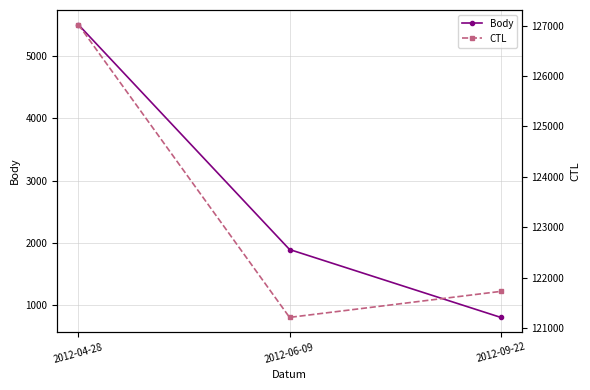

Reading left to right, extract all data points from this chart.

Body: 5505	1894	804
CTL: 127019	121210	121726